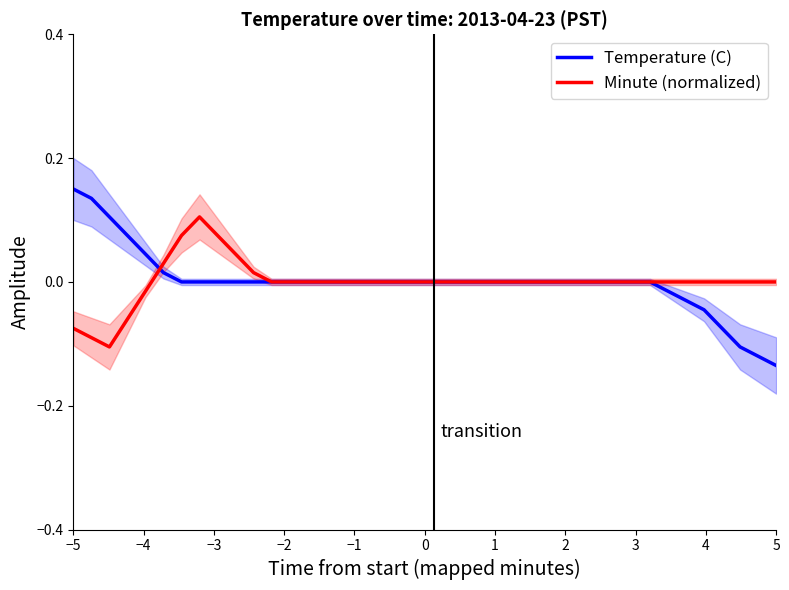

List the series in order of their overall mean, highest first.

Minute (normalized), Temperature (C)